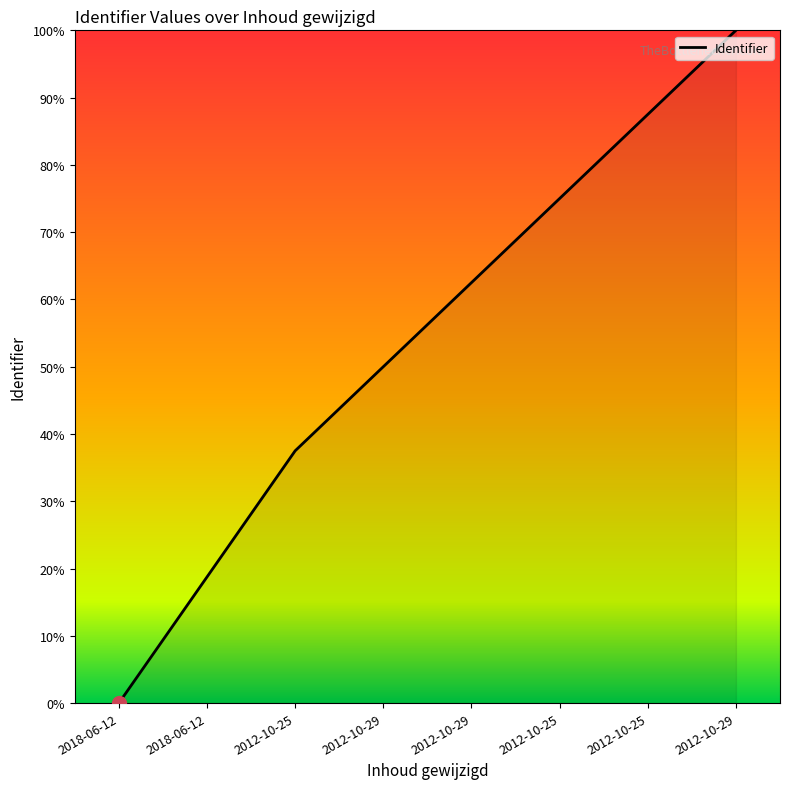

Which category has the highest value across all series?

2012-10-29